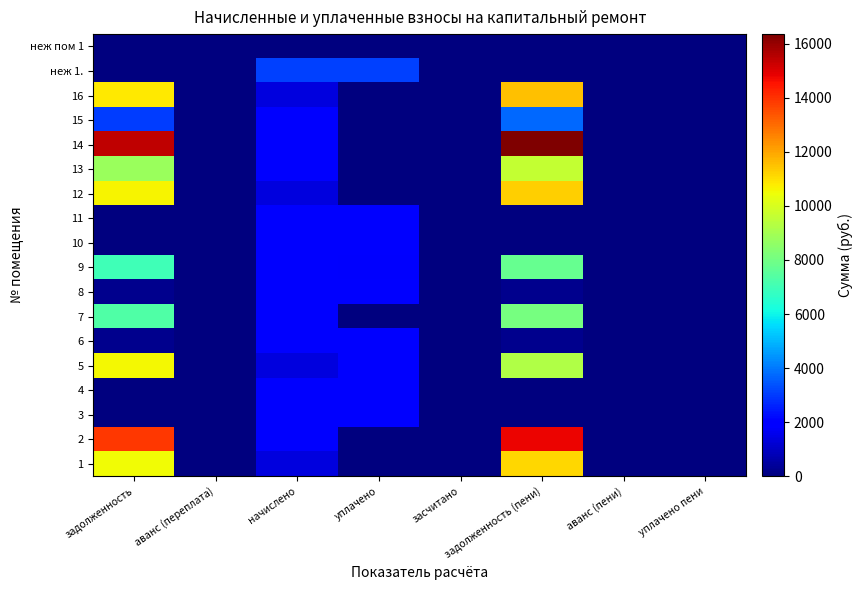

Reading right to left, transcribe all the data shown in this chart.

1: уплачено пени=0.0	аванс (пени)=0.0	задолженность (пени)=11154.2	засчитано=0.0	уплачено=0.0	начислено=1360.3	аванс (переплата)=0.0	задолженность=10503.9
2: уплачено пени=0.0	аванс (пени)=0.0	задолженность (пени)=14806.8	засчитано=0.0	уплачено=0.0	начислено=1873.8	аванс (переплата)=0.0	задолженность=13920.3
3: уплачено пени=0.0	аванс (пени)=0.0	задолженность (пени)=0.0	засчитано=0.0	уплачено=1994.0	начислено=1994.0	аванс (переплата)=0.0	задолженность=0.0
4: уплачено пени=0.0	аванс (пени)=0.0	задолженность (пени)=0.0	засчитано=0.0	уплачено=1928.4	начислено=1928.4	аванс (переплата)=0.0	задолженность=0.0
5: уплачено пени=0.0	аванс (пени)=0.0	задолженность (пени)=9220.0	засчитано=0.0	уплачено=2000.0	начислено=1371.2	аванс (переплата)=0.0	задолженность=10588.6
6: уплачено пени=0.0	аванс (пени)=0.0	задолженность (пени)=206.4	засчитано=0.0	уплачено=1857.4	начислено=1857.4	аванс (переплата)=0.0	задолженность=206.4
7: уплачено пени=0.0	аванс (пени)=0.0	задолженность (пени)=8111.0	засчитано=0.0	уплачено=0.0	начислено=1988.5	аванс (переплата)=0.0	задолженность=7300.9
8: уплачено пени=0.3	аванс (пени)=0.0	задолженность (пени)=211.3	засчитано=0.0	уплачено=1901.2	начислено=1901.2	аванс (переплата)=0.0	задолженность=211.2
9: уплачено пени=0.0	аванс (пени)=0.0	задолженность (пени)=7788.2	засчитано=0.0	уплачено=1797.6	начислено=1922.9	аванс (переплата)=0.0	задолженность=7014.6
10: уплачено пени=0.0	аванс (пени)=0.0	задолженность (пени)=0.0	засчитано=0.0	уплачено=1999.4	начислено=1999.4	аванс (переплата)=0.0	задолженность=0.0
11: уплачено пени=0.0	аванс (пени)=0.0	задолженность (пени)=0.0	засчитано=0.0	уплачено=1884.8	начислено=1884.8	аванс (переплата)=0.0	задолженность=0.0
12: уплачено пени=0.0	аванс (пени)=0.0	задолженность (пени)=11288.6	засчитано=0.0	уплачено=0.0	начислено=1376.6	аванс (переплата)=0.0	задолженность=10630.3
13: уплачено пени=0.0	аванс (пени)=0.0	задолженность (пени)=9595.4	засчитано=0.0	уплачено=0.0	начислено=1890.2	аванс (переплата)=0.0	задолженность=8791.7
14: уплачено пени=0.0	аванс (пени)=0.0	задолженность (пени)=16351.3	засчитано=0.0	уплачено=0.0	начислено=1994.0	аванс (переплата)=0.0	задолженность=15397.8
15: уплачено пени=0.0	аванс (пени)=0.0	задолженность (пени)=3728.2	засчитано=0.0	уплачено=0.0	начислено=1879.3	аванс (переплата)=0.0	задолженность=3038.1
16: уплачено пени=0.0	аванс (пени)=0.0	задолженность (пени)=11512.9	засчитано=0.0	уплачено=0.0	начислено=1404.0	аванс (переплата)=0.0	задолженность=10841.6
неж 1.: уплачено пени=0.0	аванс (пени)=0.0	задолженность (пени)=0.0	засчитано=0.0	уплачено=3113.9	начислено=3113.9	аванс (переплата)=0.0	задолженность=0.0
неж пом 1: уплачено пени=0.0	аванс (пени)=0.0	задолженность (пени)=0.0	засчитано=0.0	уплачено=0.0	начислено=0.0	аванс (переплата)=0.0	задолженность=0.0